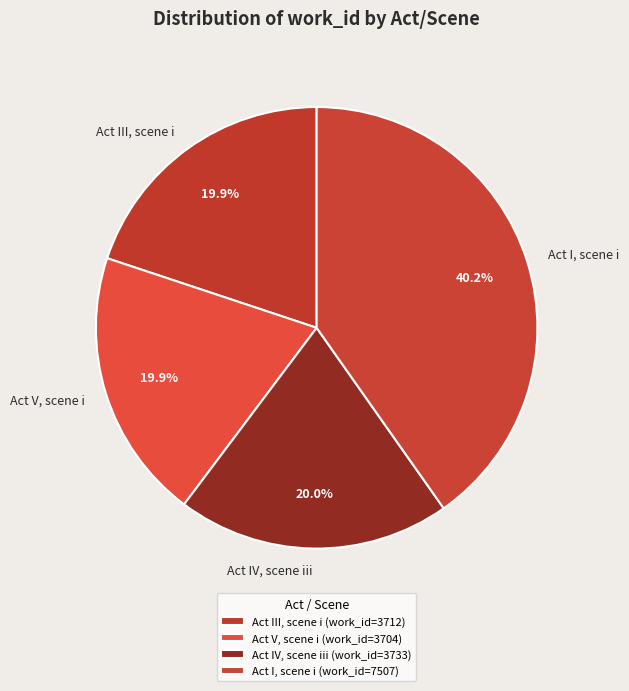

Does Act I, scene i represent more than half of the total?

No